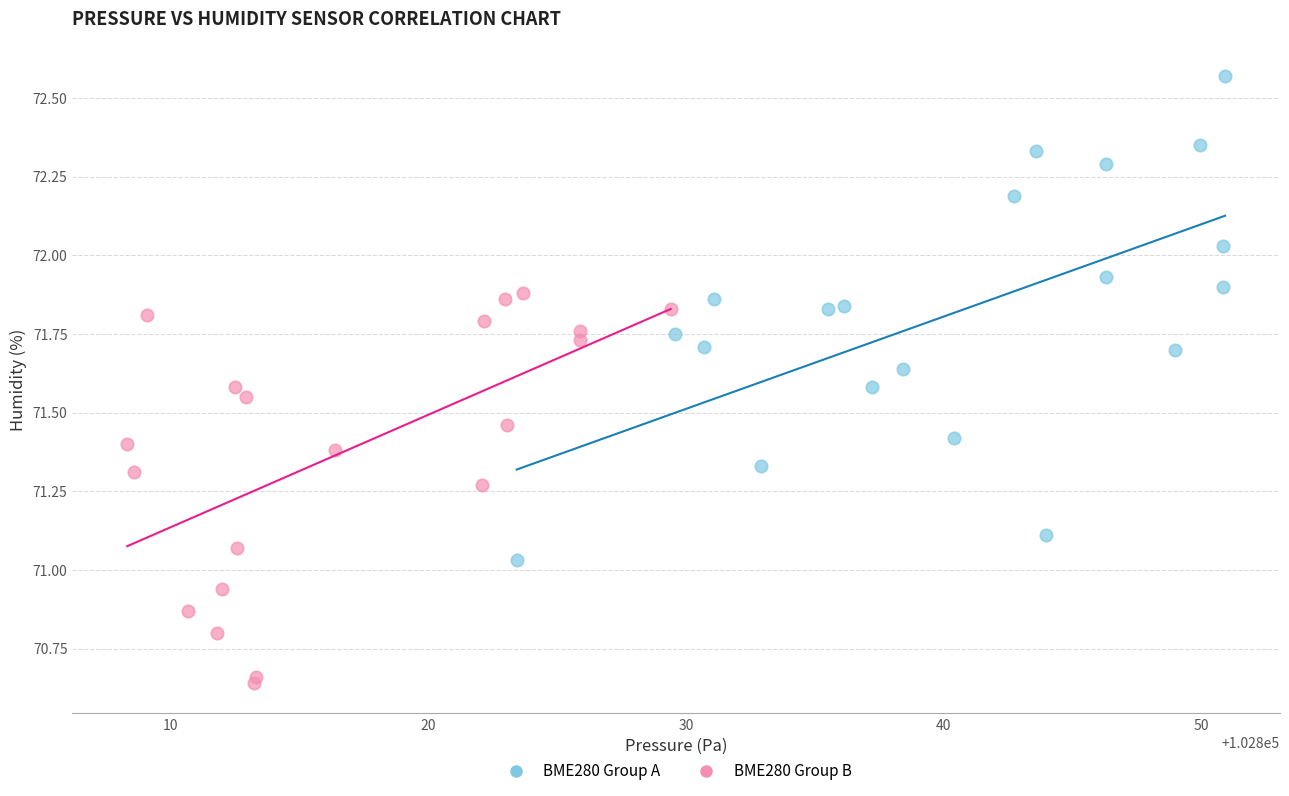

Which series has the widest spread of Y values?

BME280 Group A